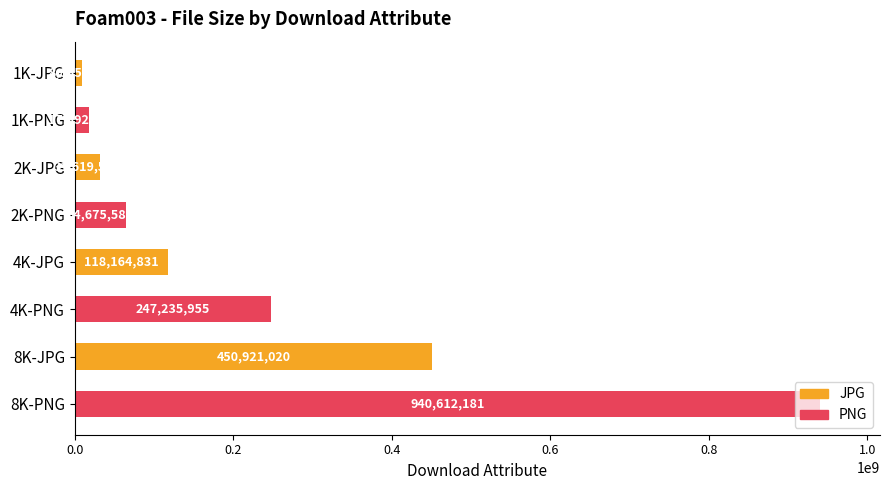

At which label is the value closest to 474749076?

8K-JPG